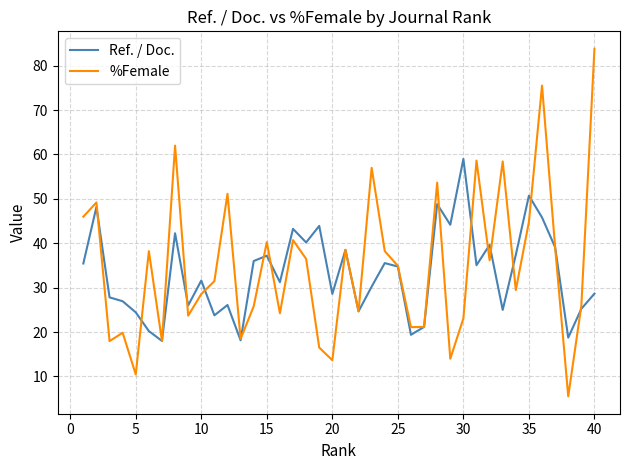

What is the greatest value displayed?

83.8